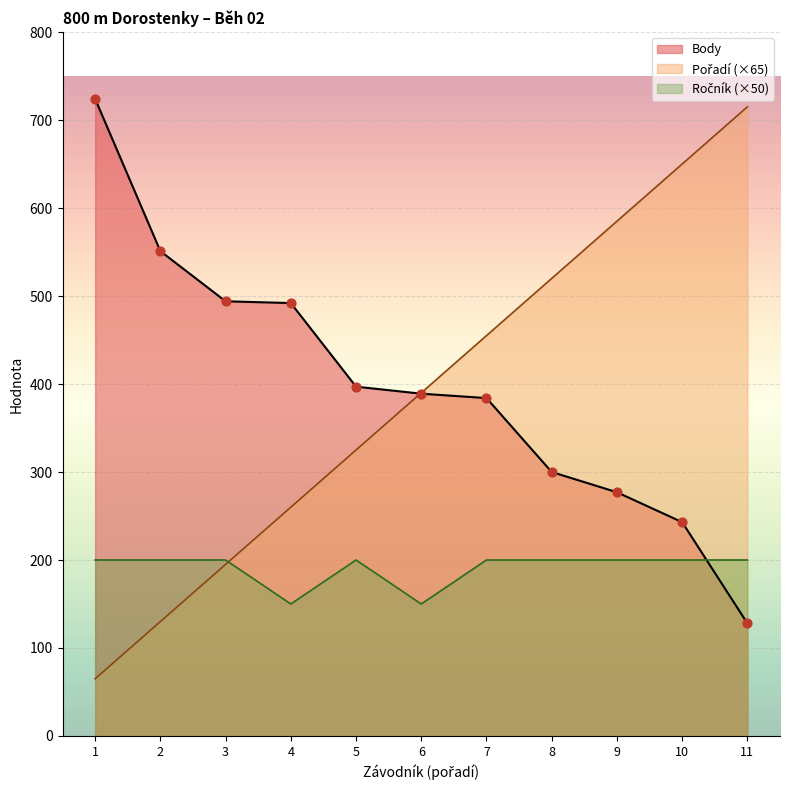

Which series has the largest Y range (max minus min)?

Pořadí